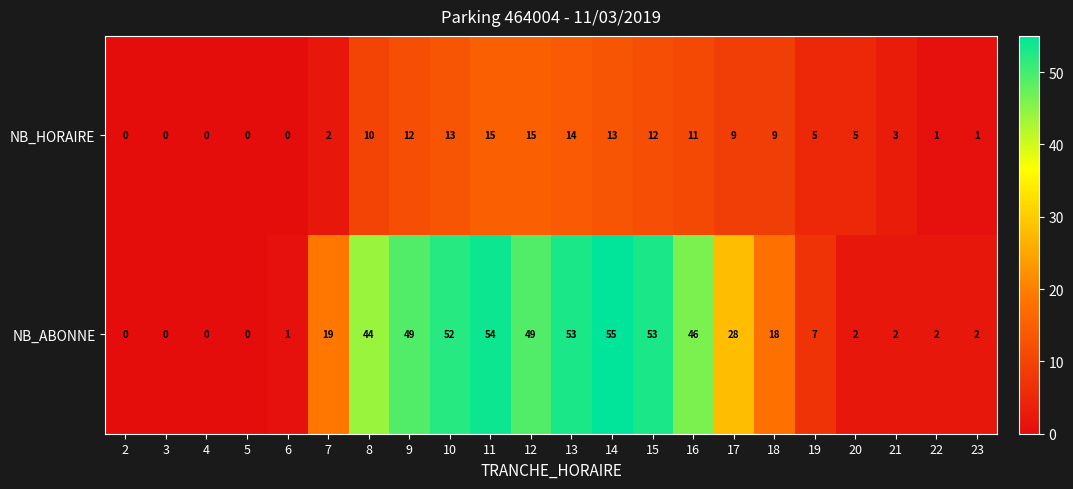

Count the number of categories in the chart.

22